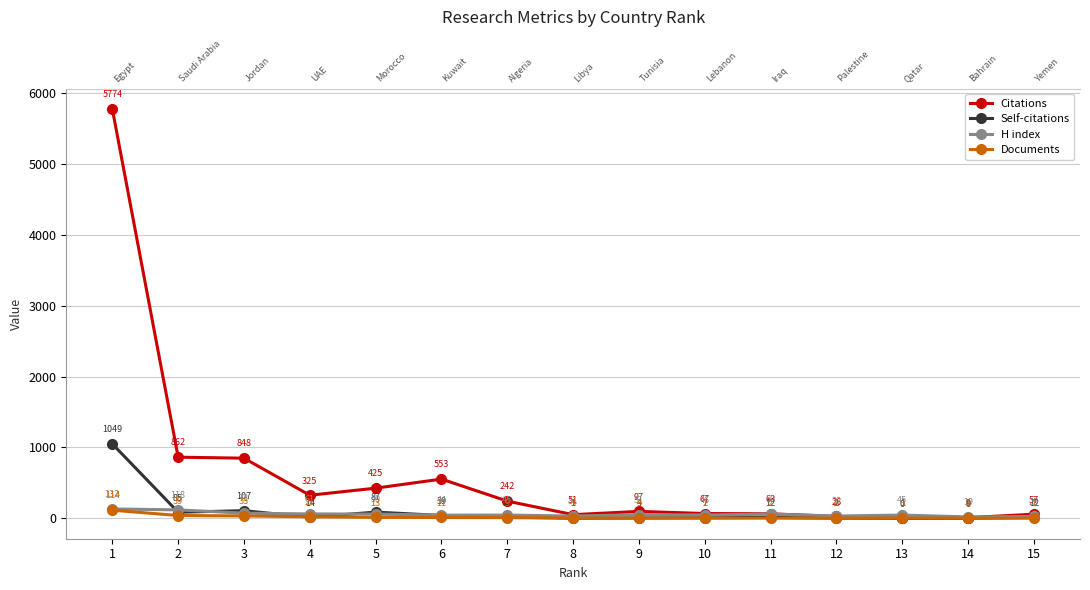

The value of H index at 6 is 73. True or false?

False